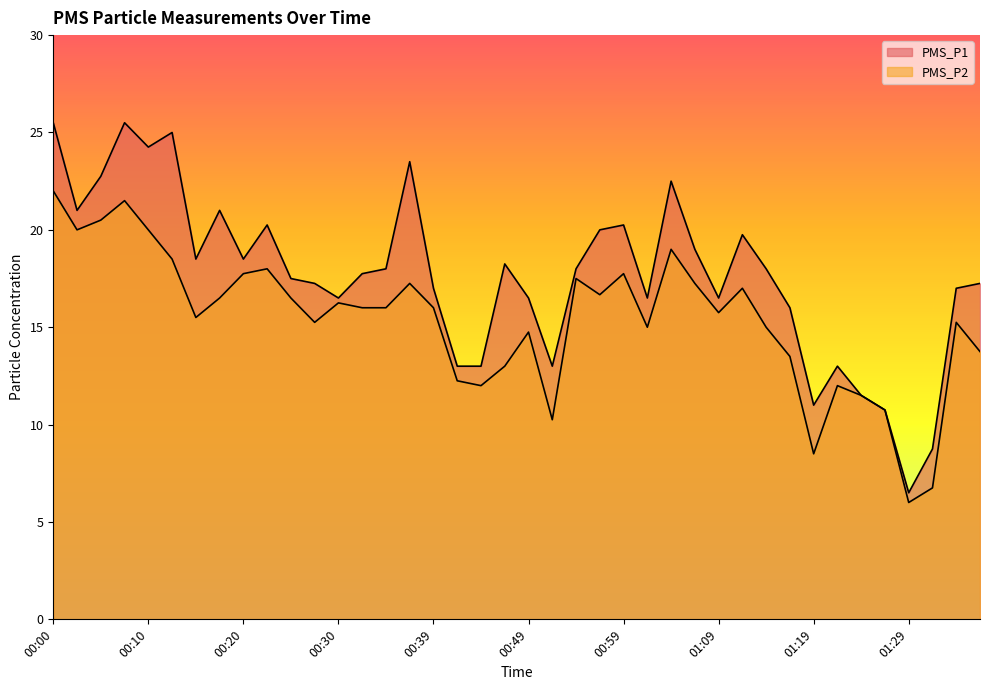

Where is the first local maximum for PMS_P2?

00:08